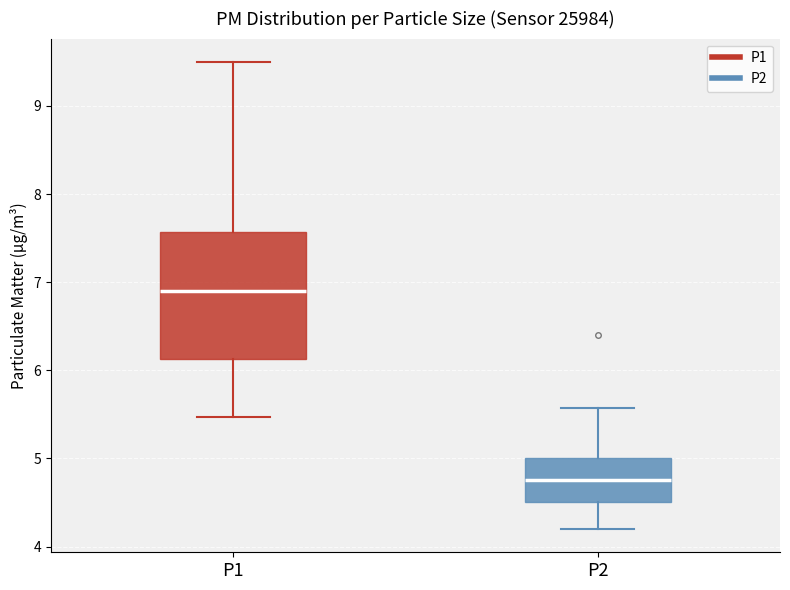

Which box is the tallest, from its lower edge to its upper edge?

P1